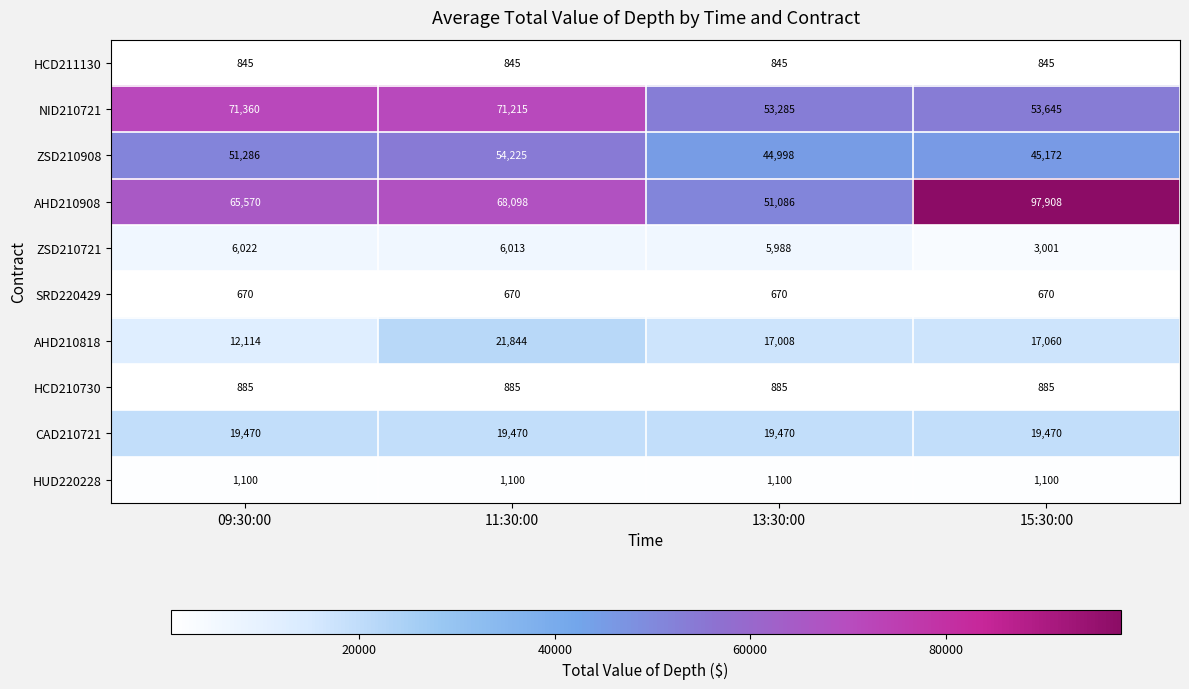

True or false: AHD210908 has a value of 24615 at 11:30:00.

False